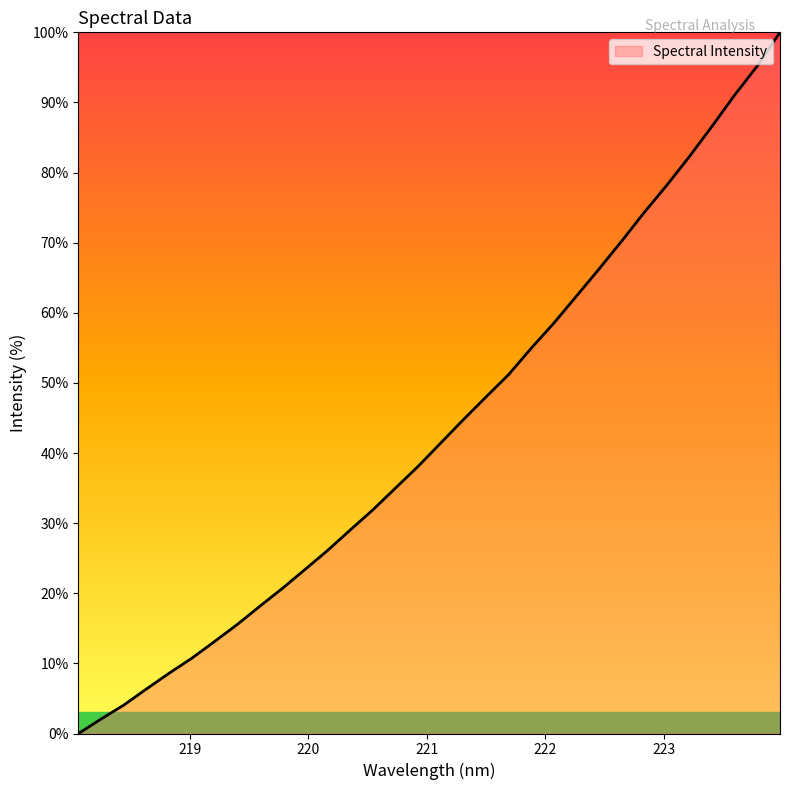

What is the maximum value shown in the chart?

100.0